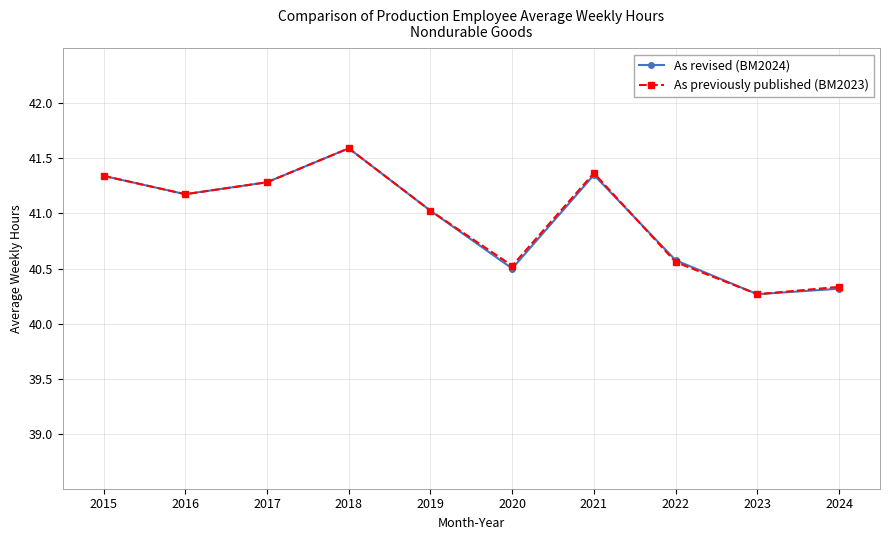

Is the value of As revised (BM2024) at 2016 greater than the value of As previously published (BM2023) at 2019?

Yes